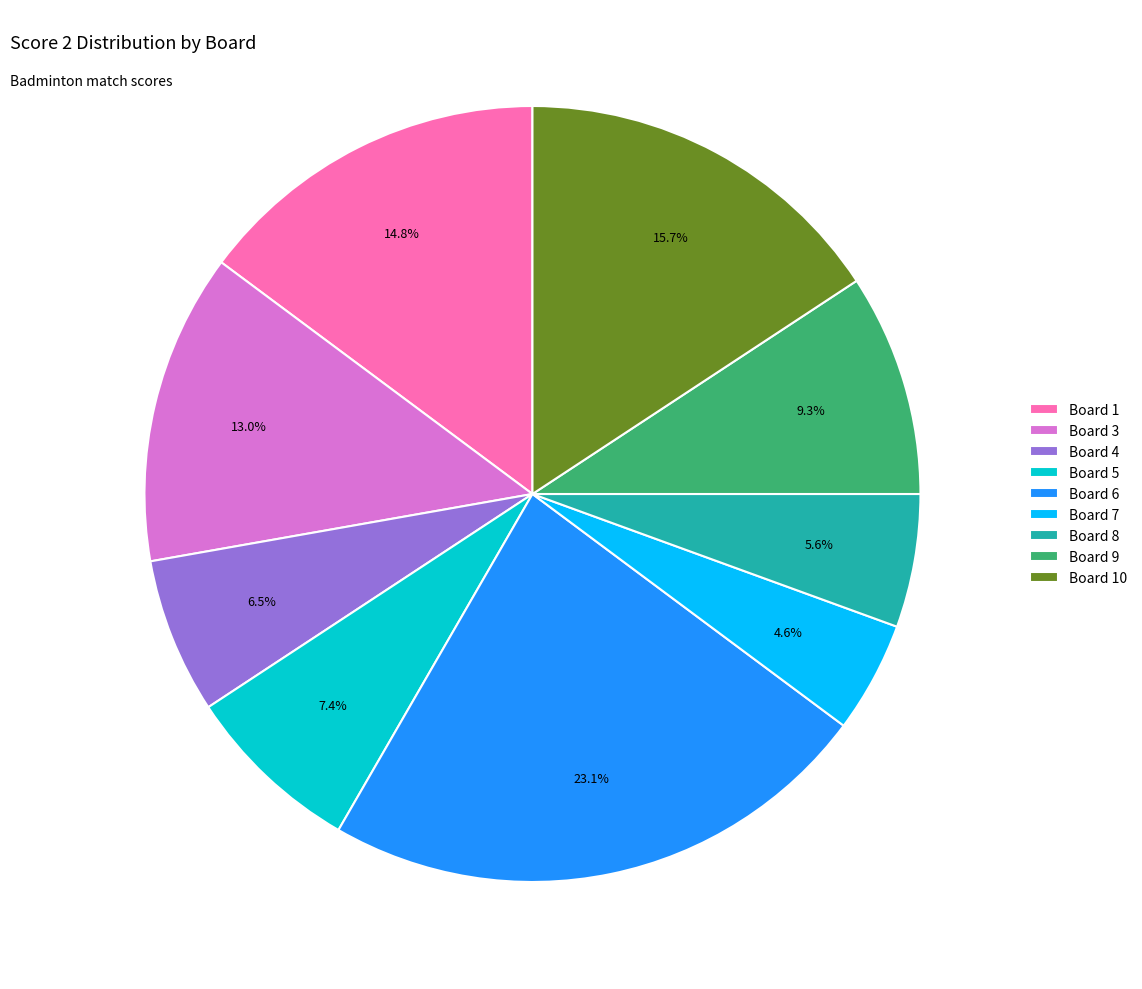

Does Board 8 represent more than half of the total?

No